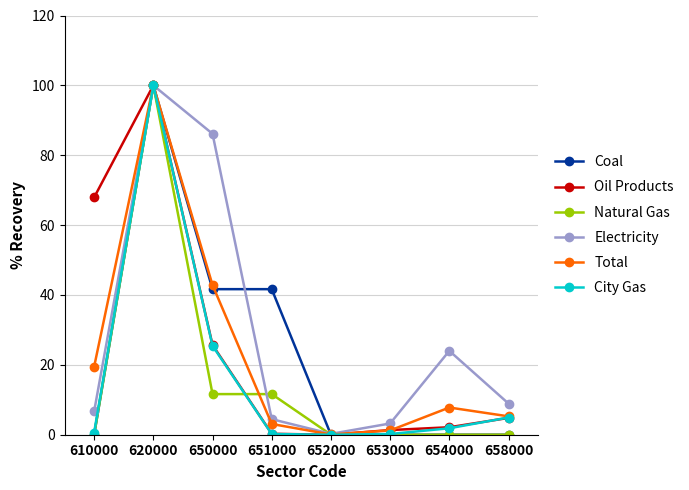

Does the chart have visible grid lines?

Yes